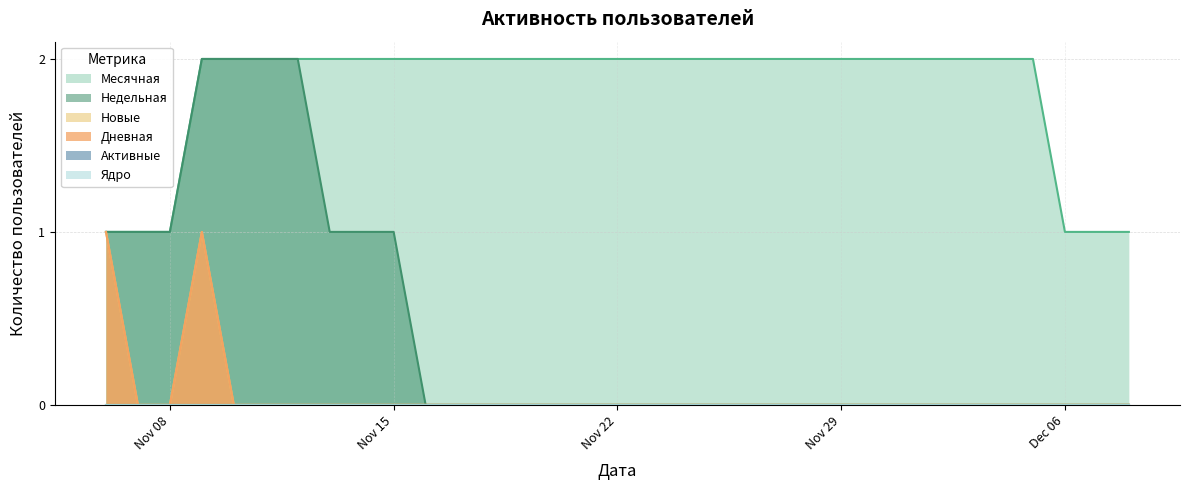

What is the spread (max minus min) of values at Nov 29?

2